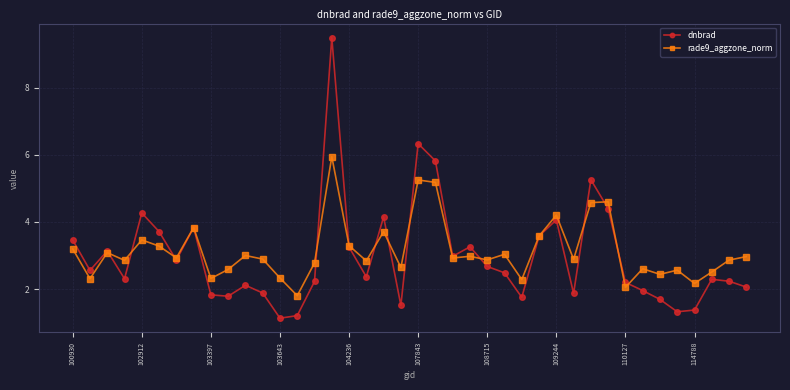

What is the average value of the rade9_aggzone_norm series?

3.1